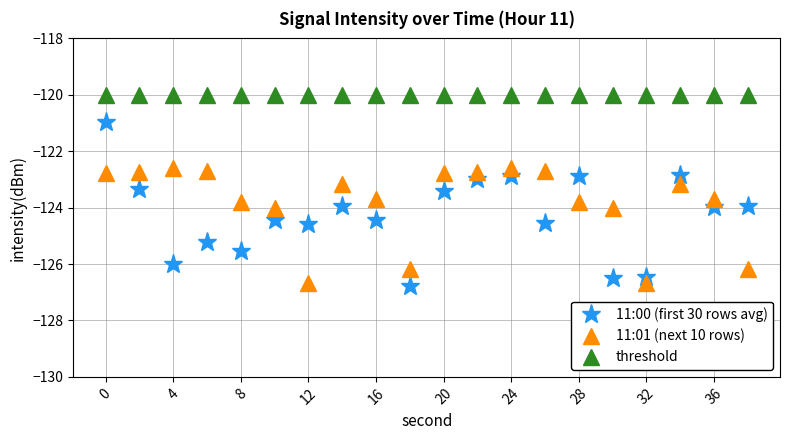

How many series are shown in this chart?

3